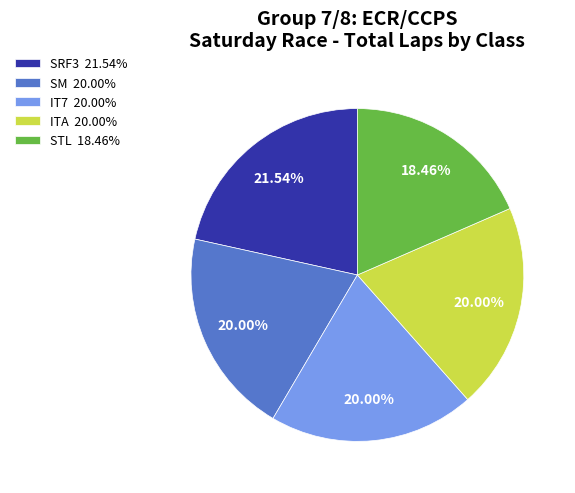

What is the ratio of the value at ITA 20.00% to the value at STL 18.46%?

1.1